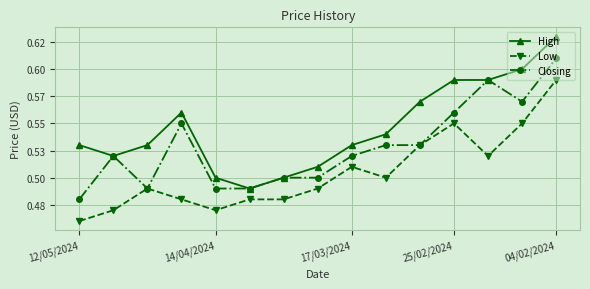

What is the difference between the second highest and minimum values in the Low series?

0.1